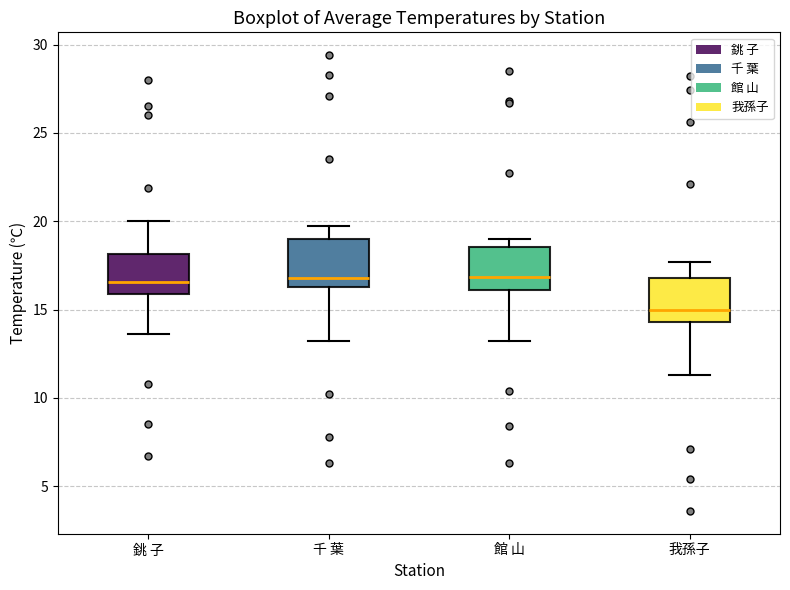

Reading left to right, read every box against the y-axis: the position of its median line, the range the box covers, and the ends of its whiskers. The values are not printed on the chart, so give them approximately, as read against the axis.

銚 子: median 16.5, box 16.0 to 18.0, whiskers 13.5 to 20.0
千 葉: median 17.0, box 16.5 to 19.0, whiskers 13.0 to 19.5
館 山: median 17.0, box 16.0 to 18.5, whiskers 13.0 to 19.0
我孫子: median 15.0, box 14.5 to 17.0, whiskers 11.5 to 17.5